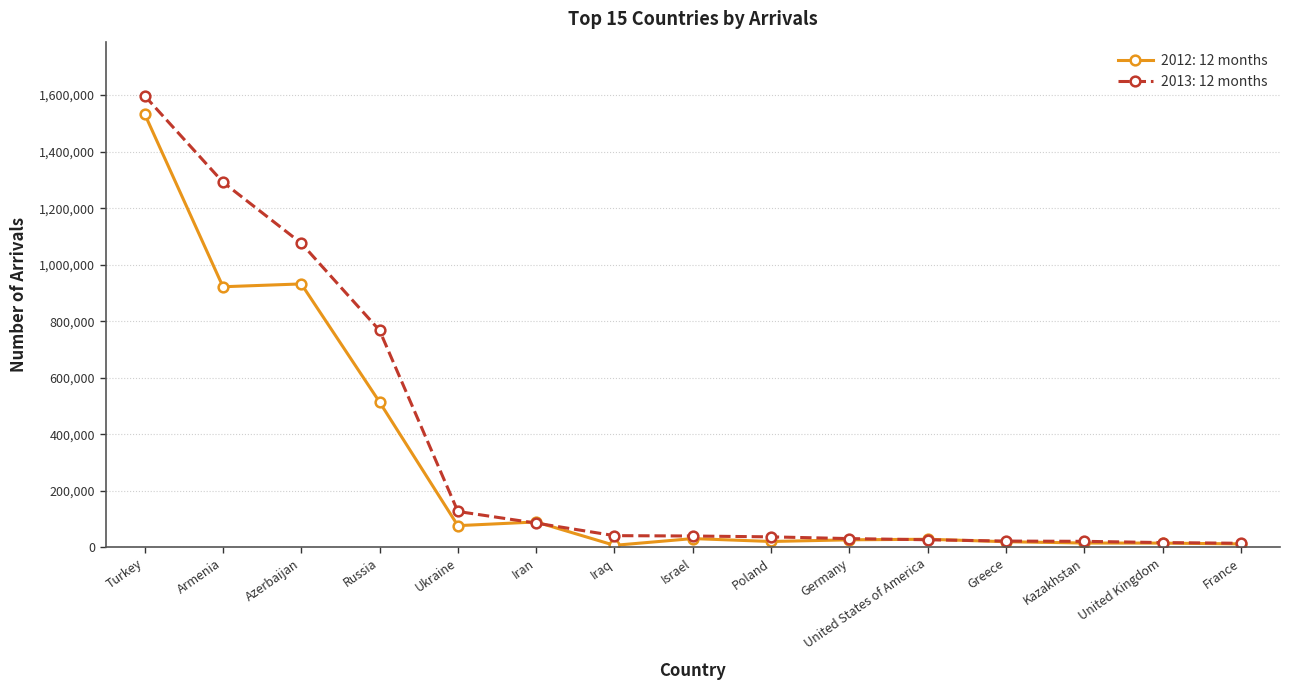

The 2013: 12 months series shows 546121 at Armenia. True or false?

False